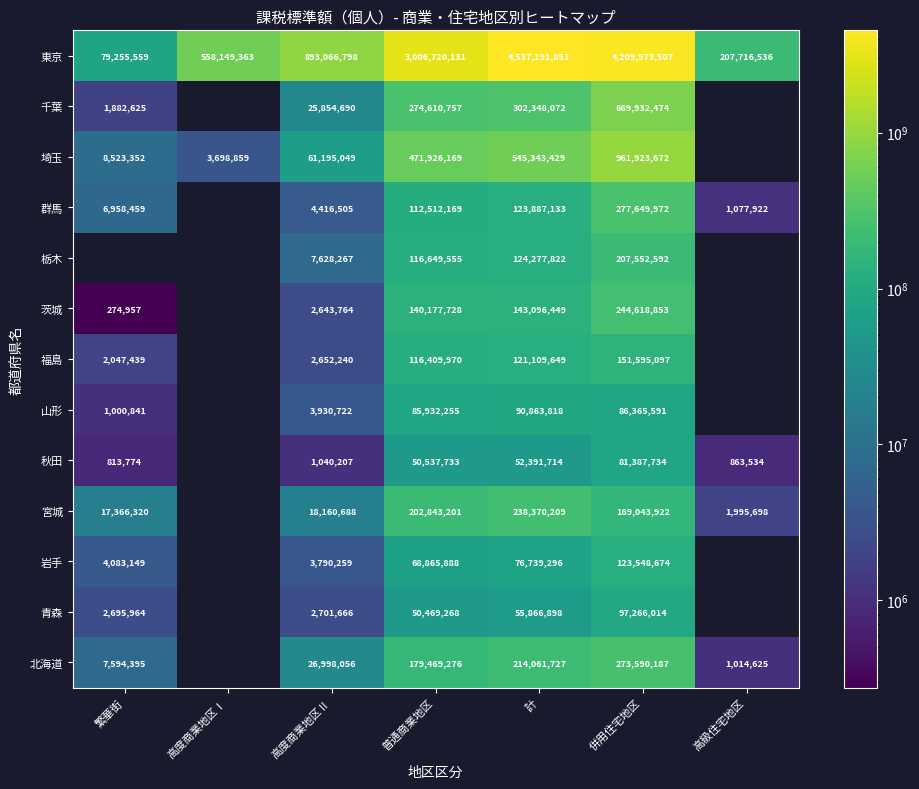

The value of 宮城 at 繁華街 is 9636670. True or false?

False